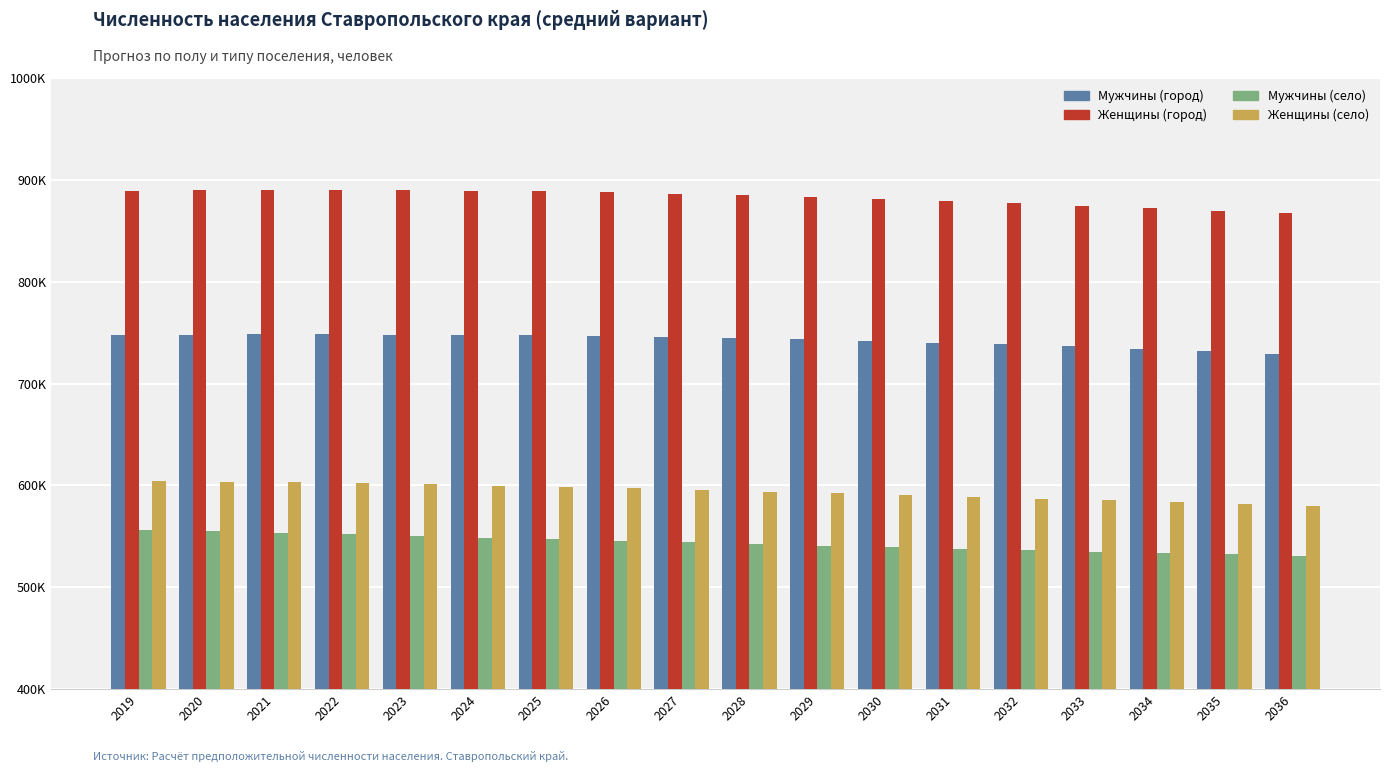

Between 2032 and 2035, which series saw the biggest shift?

Женщины (город)